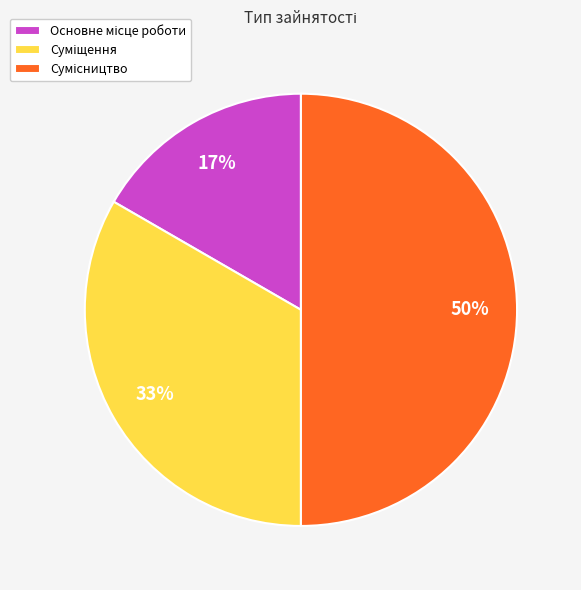

To the nearest percent, what is the difference between the largest and smallest slice percentages?

33%